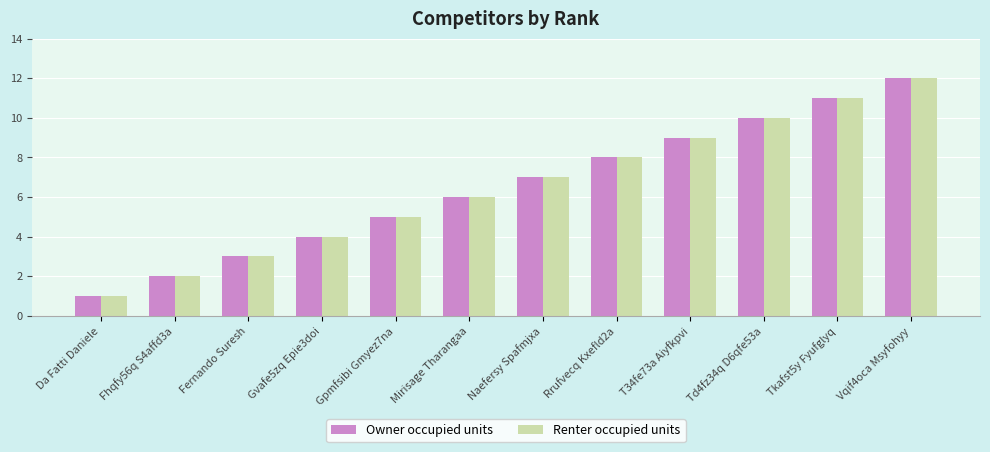

Is the value of Renter occupied units at Fhqfy56q S4affd3a greater than the value of Owner occupied units at Td4fz34q D6qfe53a?

No